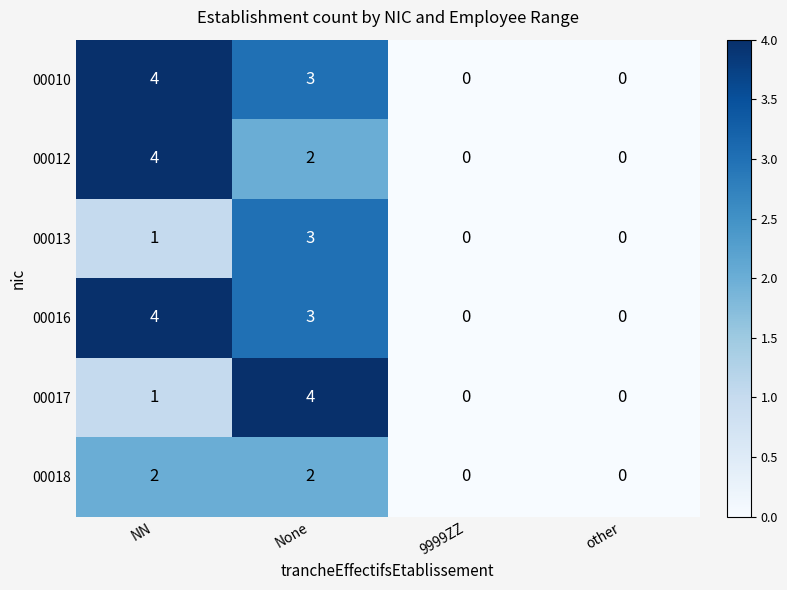

Count the number of categories in the chart.

4